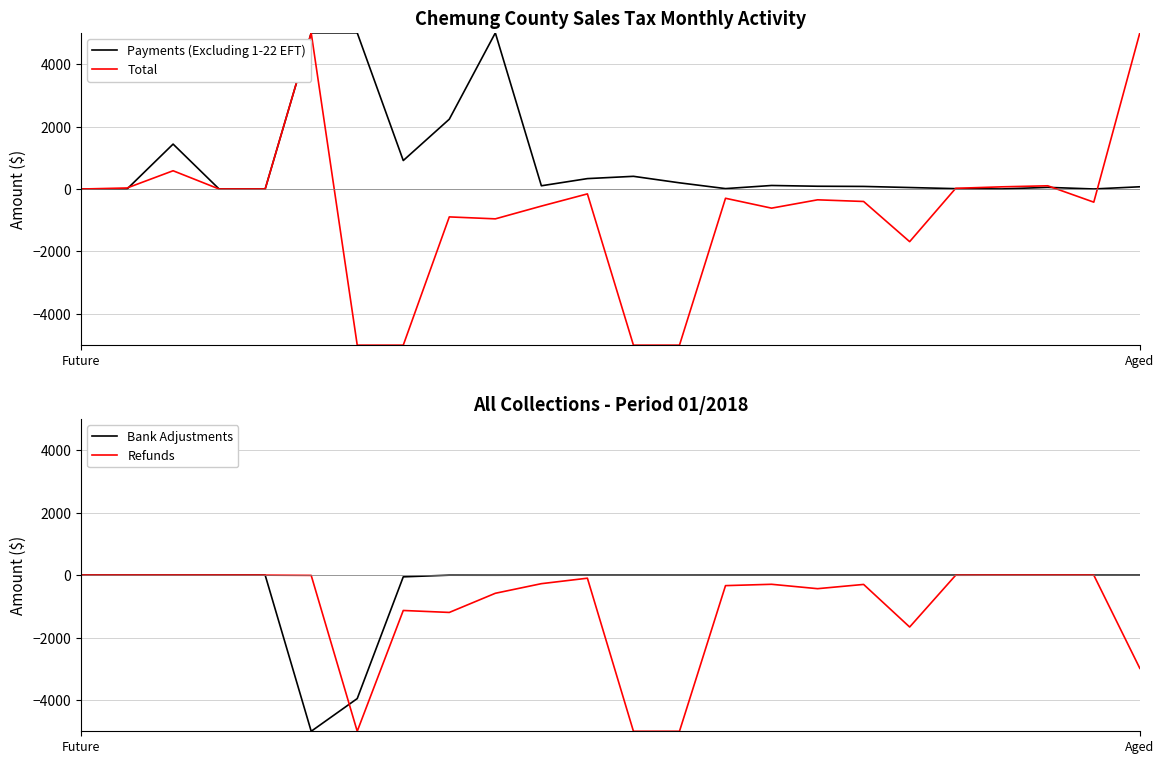

After their last crossing, which series has the higher values: Total or Payments (Excluding 1-22 EFT)?

Total